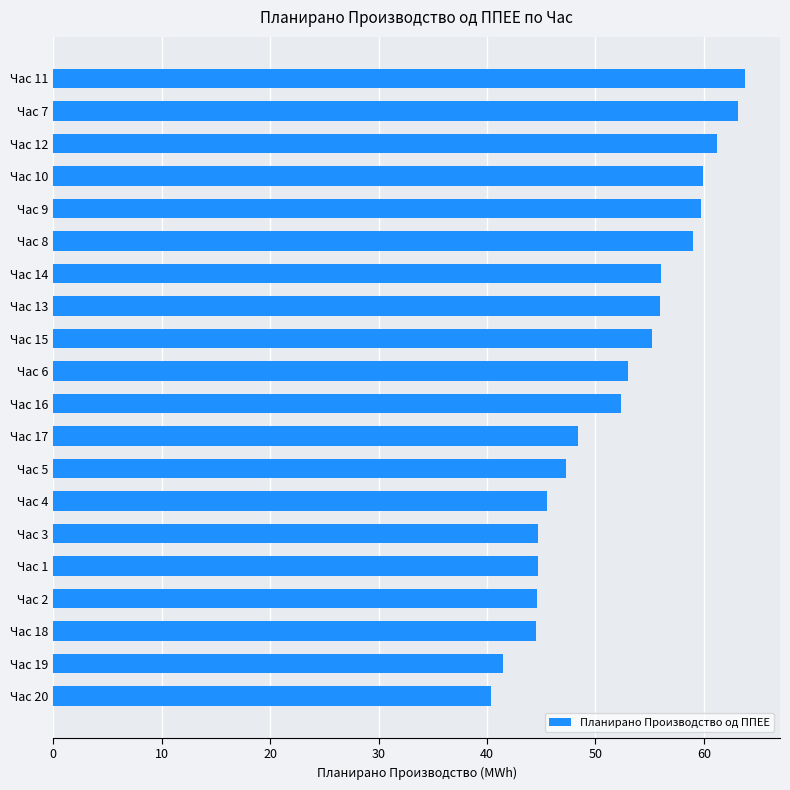

What is the change in value from Час 5 to Час 9?

+12.4